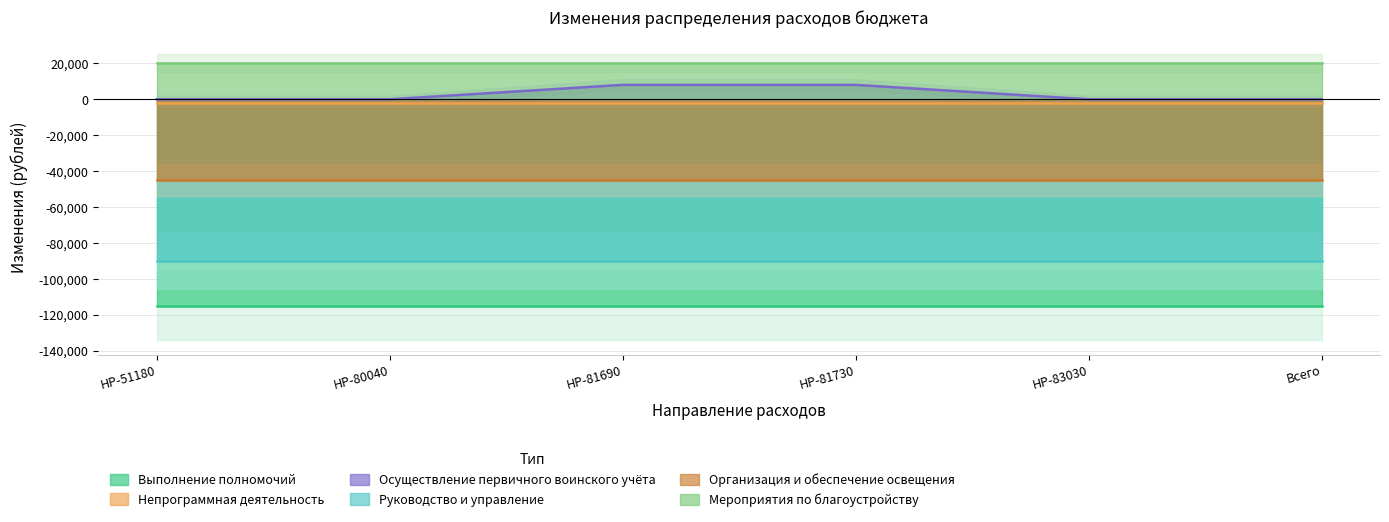

Between НР-81730 and НР-51180, which is larger?

НР-81730